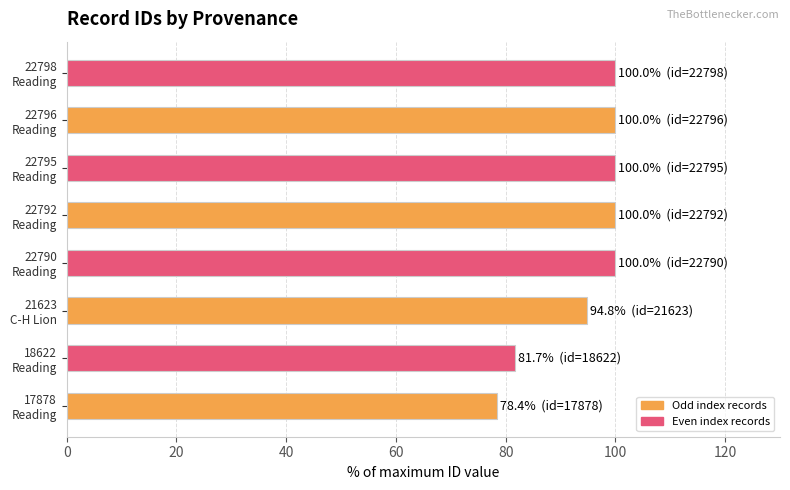

What is the sum of all values?

754.9